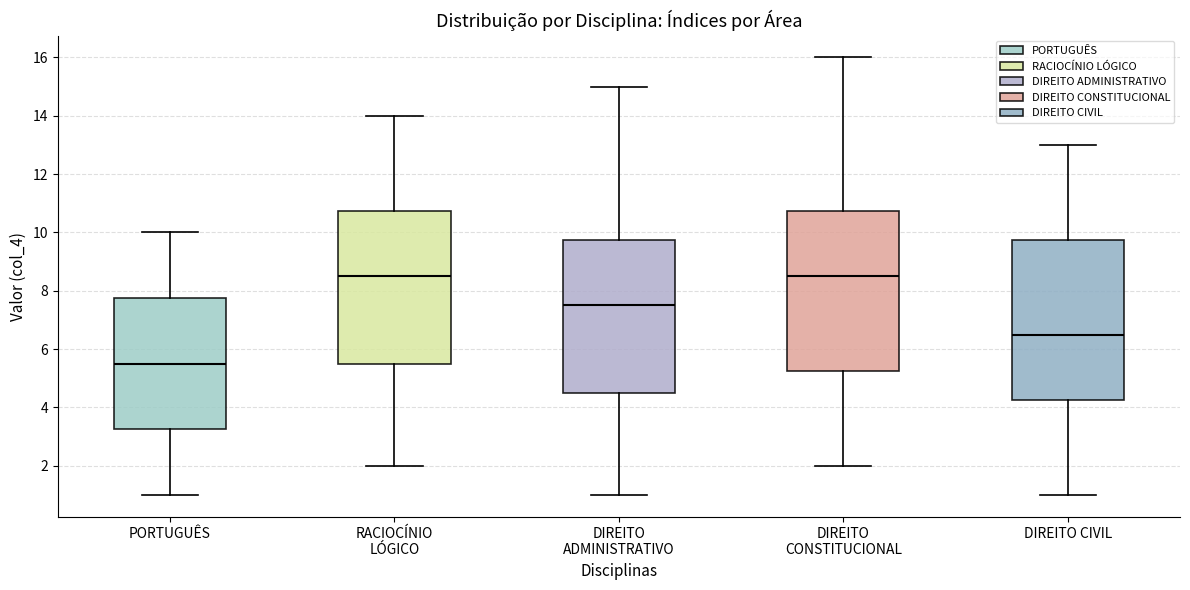

Reading left to right, transcribe this box plot: for each box, give where its median line is, the range the box spans, and where its two whiskers end, as read against the y-axis. The values are not printed on the chart, so give them approximately, as read against the axis.

PORTUGUÊS: median 5.6, box 3.2 to 7.8, whiskers 1.0 to 10.0
RACIOCÍNIO LÓGICO: median 8.6, box 5.6 to 10.8, whiskers 2.0 to 14.0
DIREITO ADMINISTRATIVO: median 7.6, box 4.6 to 9.8, whiskers 1.0 to 15.0
DIREITO CONSTITUCIONAL: median 8.6, box 5.2 to 10.8, whiskers 2.0 to 16.0
DIREITO CIVIL: median 6.6, box 4.2 to 9.8, whiskers 1.0 to 13.0